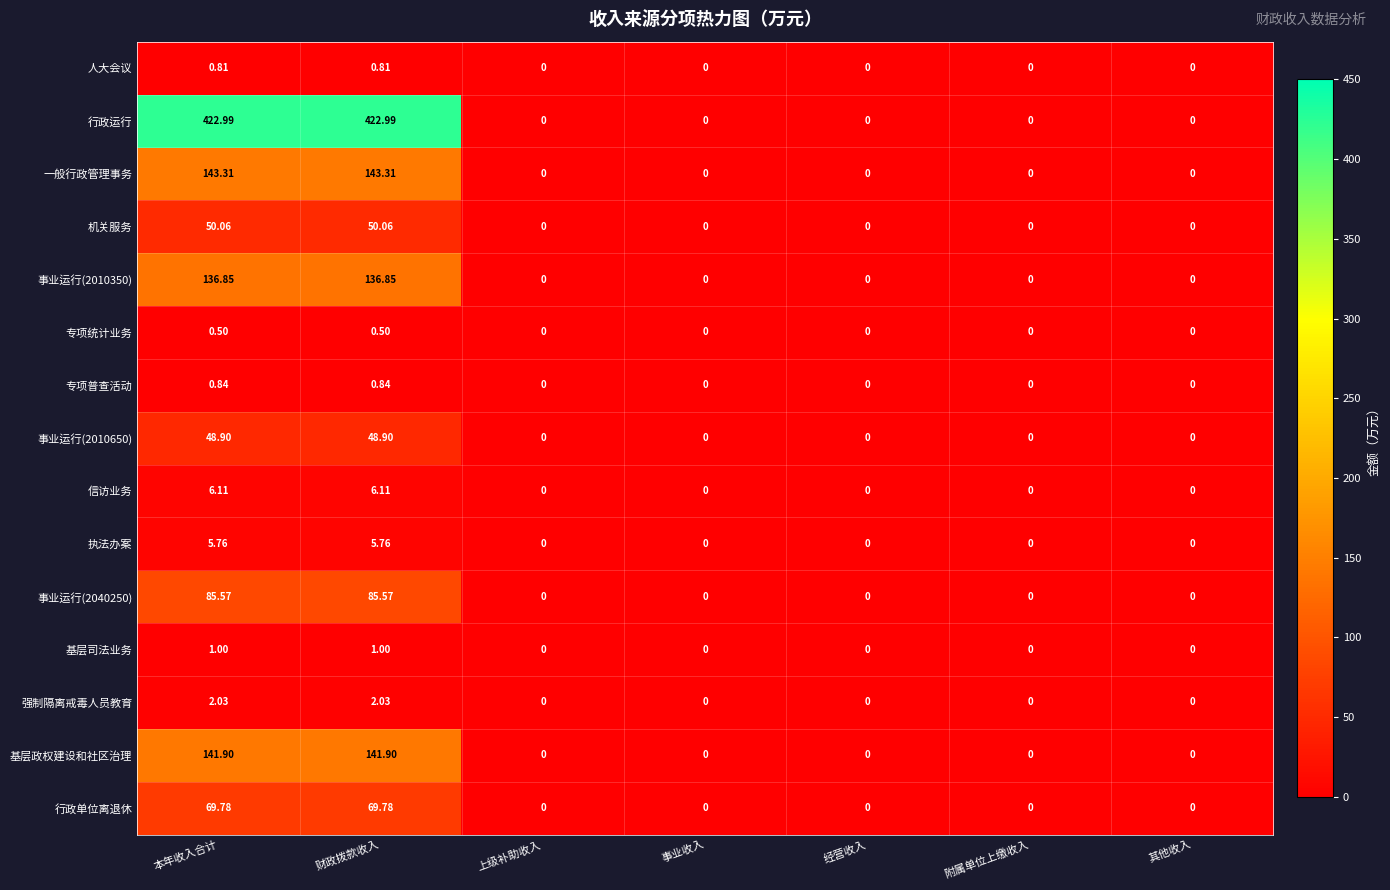

Which series has the largest total across all categories?

行政运行